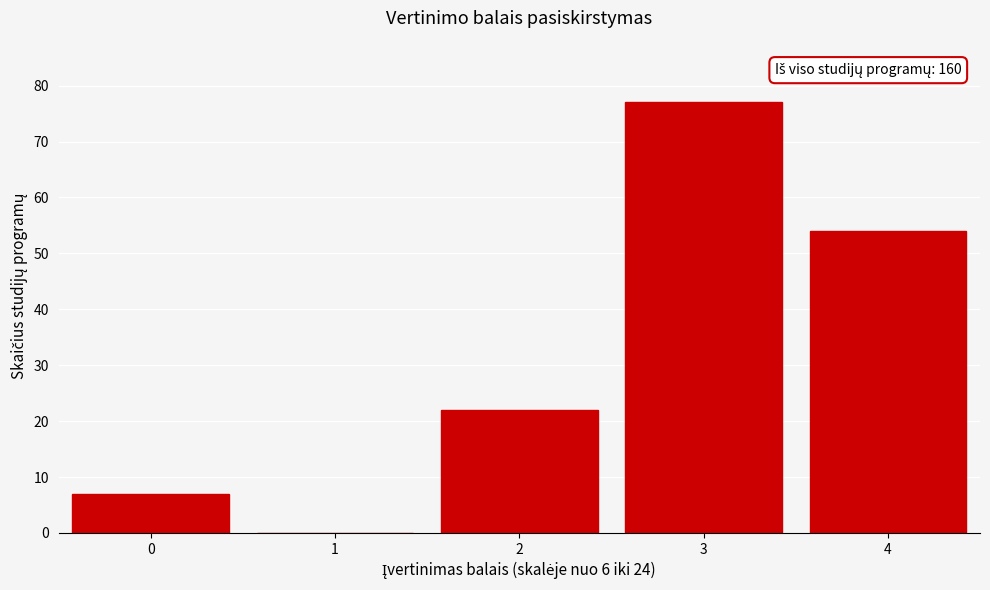

Reading left to right, what are all the values shown in this chart?

0=7	1=0	2=22	3=77	4=54